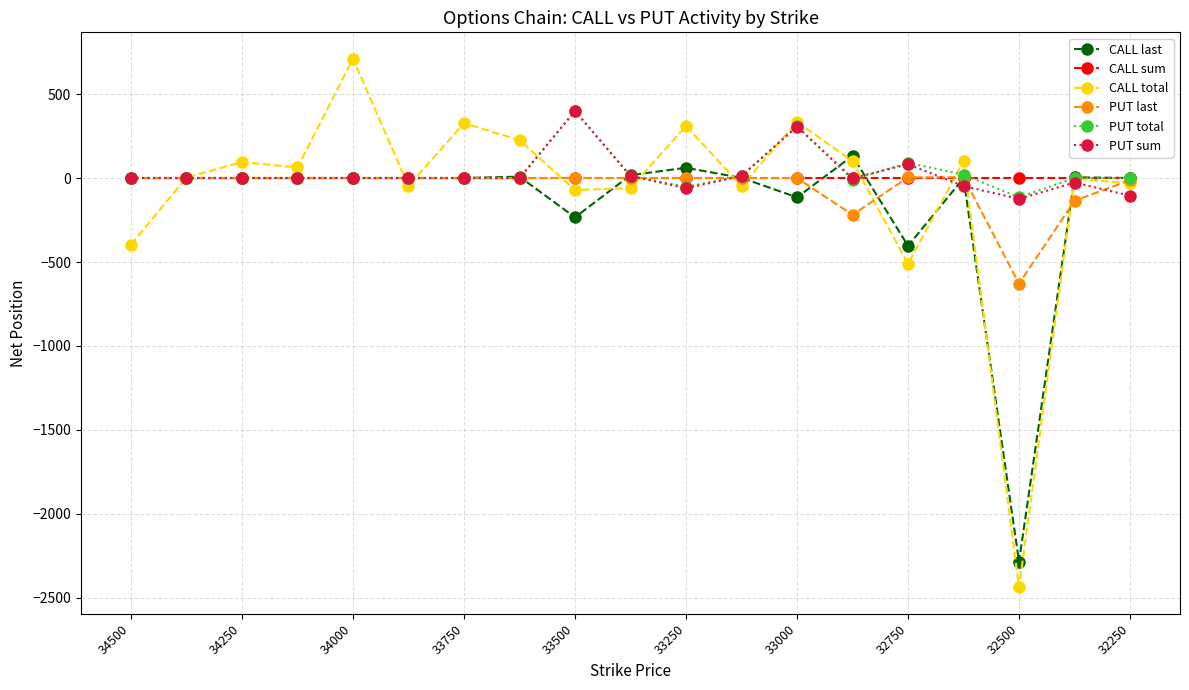

Which series has the widest spread of values?

CALL total